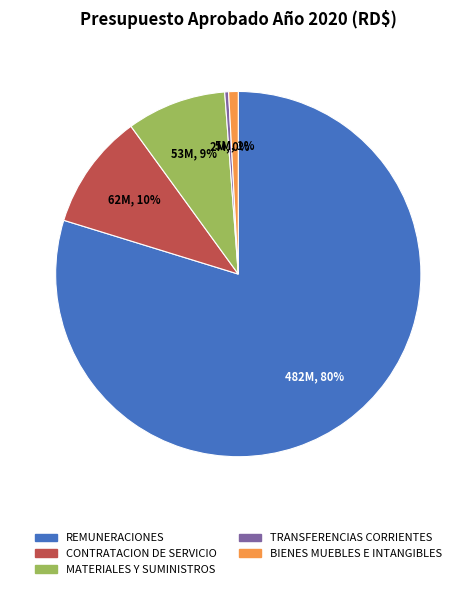

Between BIENES MUEBLES E INTANGIBLES and TRANSFERENCIAS CORRIENTES, which is larger?

BIENES MUEBLES E INTANGIBLES